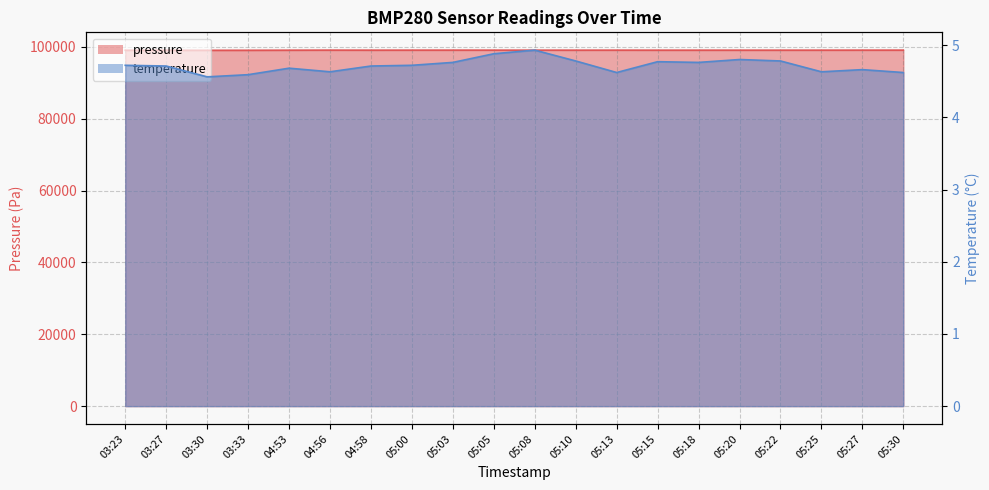

What is the average value of the temperature series?

4.7